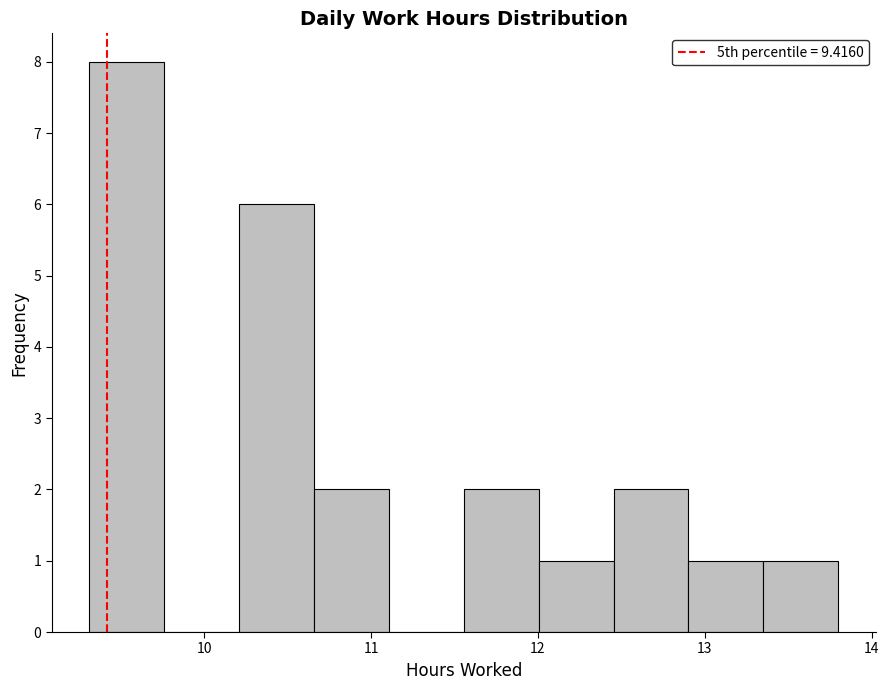

Reading left to right, list every bar in this chart as the range it spans on the x-axis followed by its height. Neither the bar edges nor the heights are printed on the chart, so give them approximately, as read against the axes.

9.3 to 9.8: 8
9.8 to 10.2: 0
10.2 to 10.7: 6
10.7 to 11.1: 2
11.1 to 11.6: 0
11.6 to 12.0: 2
12.0 to 12.5: 1
12.5 to 12.9: 2
12.9 to 13.4: 1
13.4 to 13.8: 1